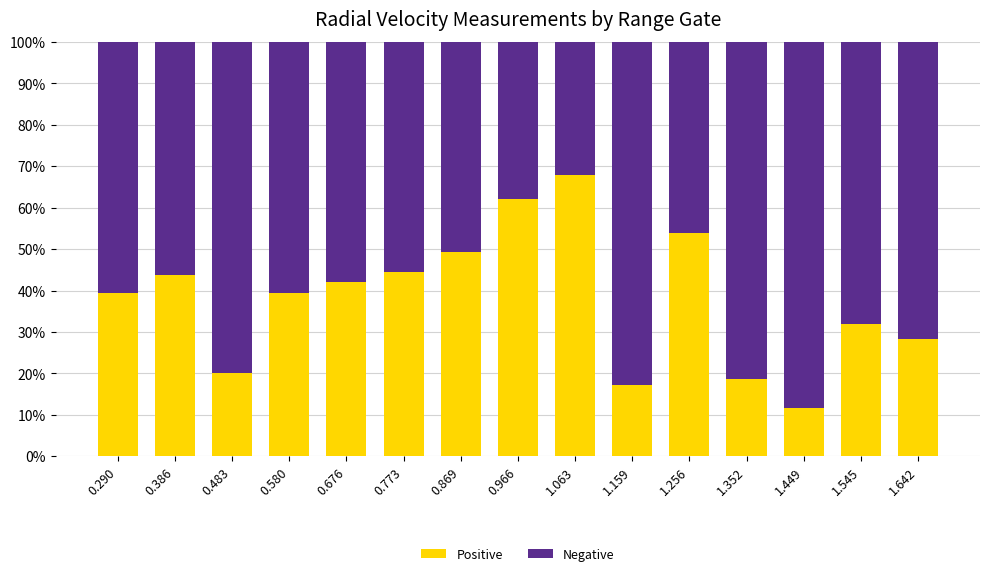

How many series are shown in this chart?

2